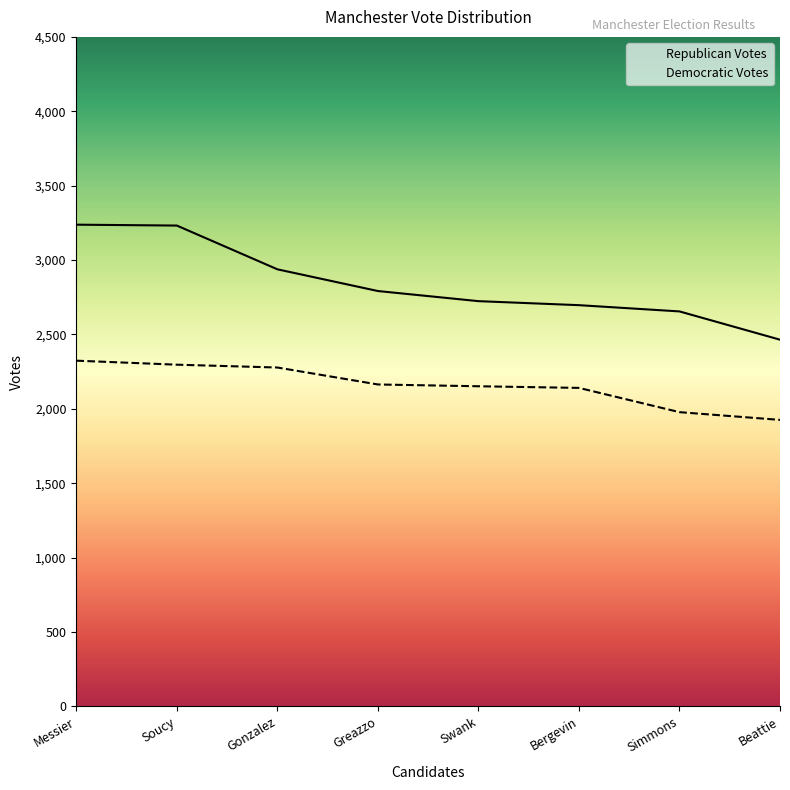

At which label is Republican Votes closest to 2851?

Greazzo